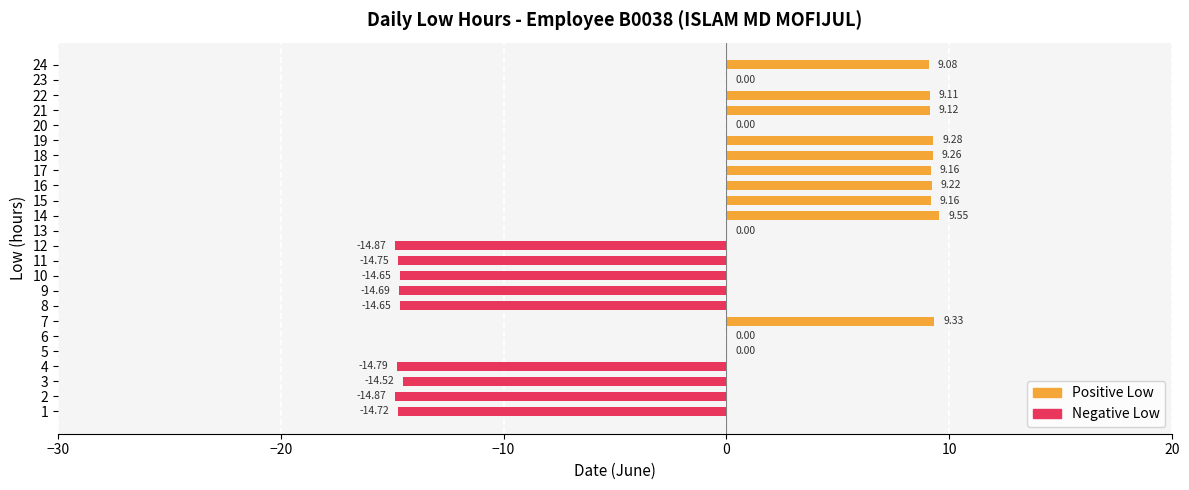

Between 14 and 20, which is larger?

14